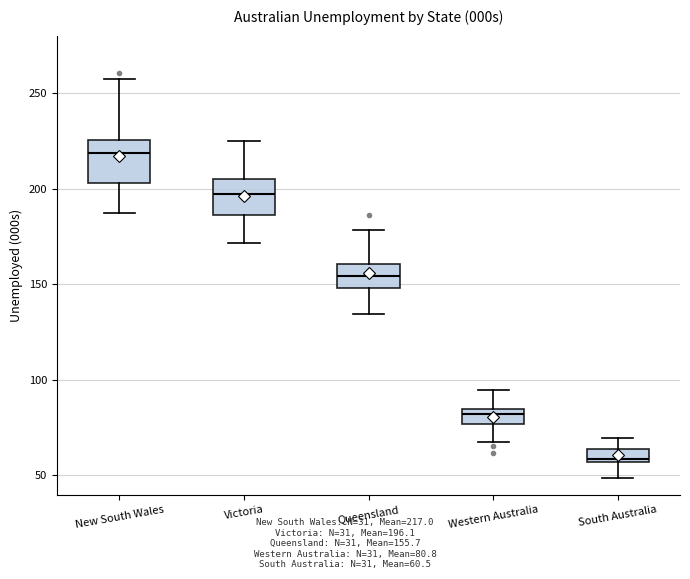

Where is the upper edge of the box for Victoria on the y-axis? The values are not printed on the chart, so give them approximately, as read against the axis.

205